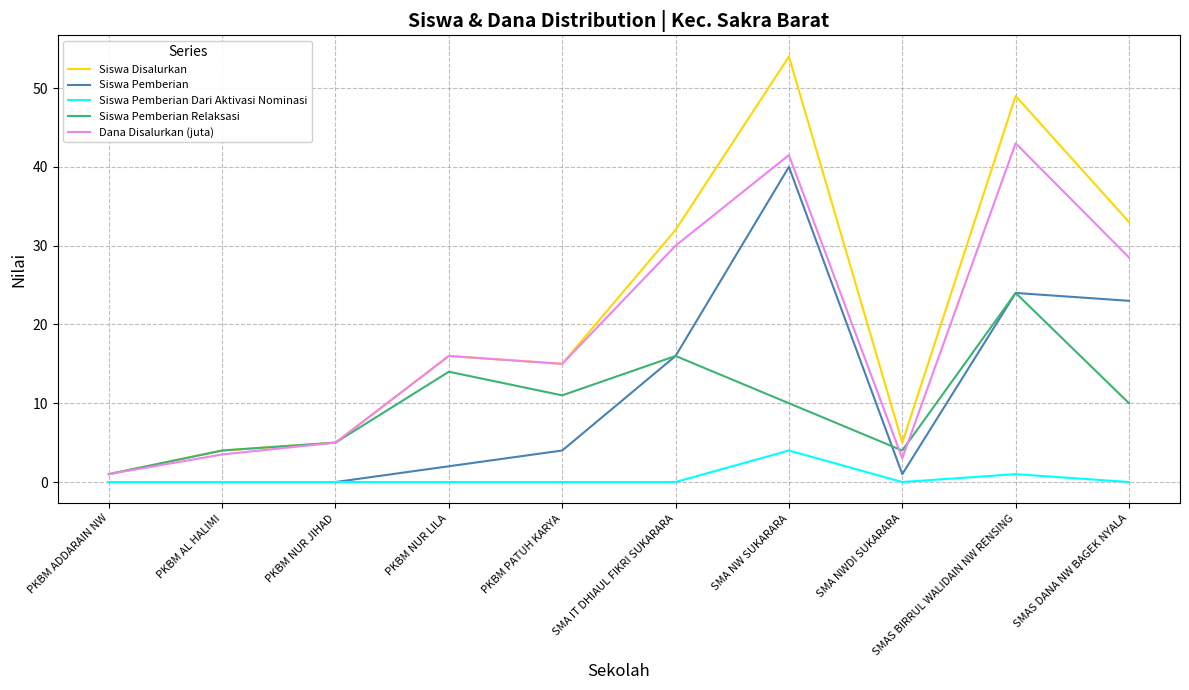

Which series has the widest spread of values?

Siswa Disalurkan